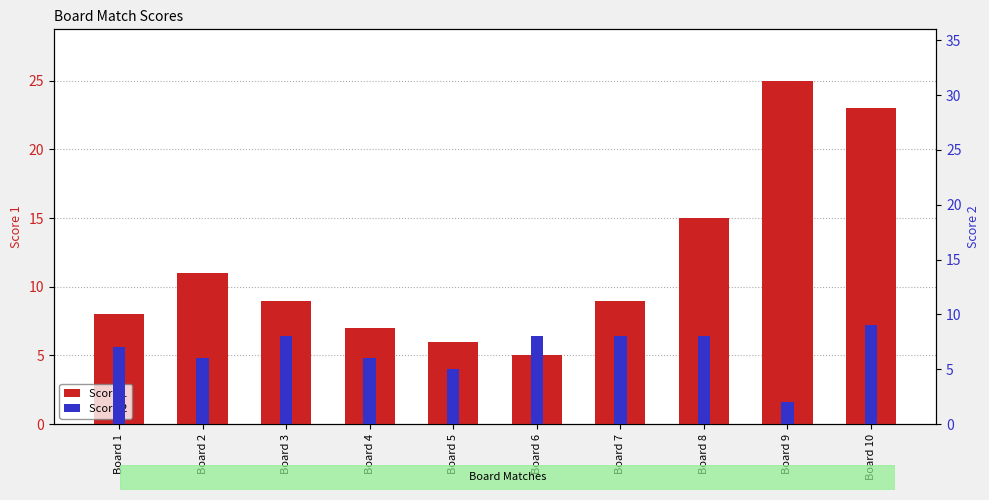

Which series has the largest total across all categories?

Score 1